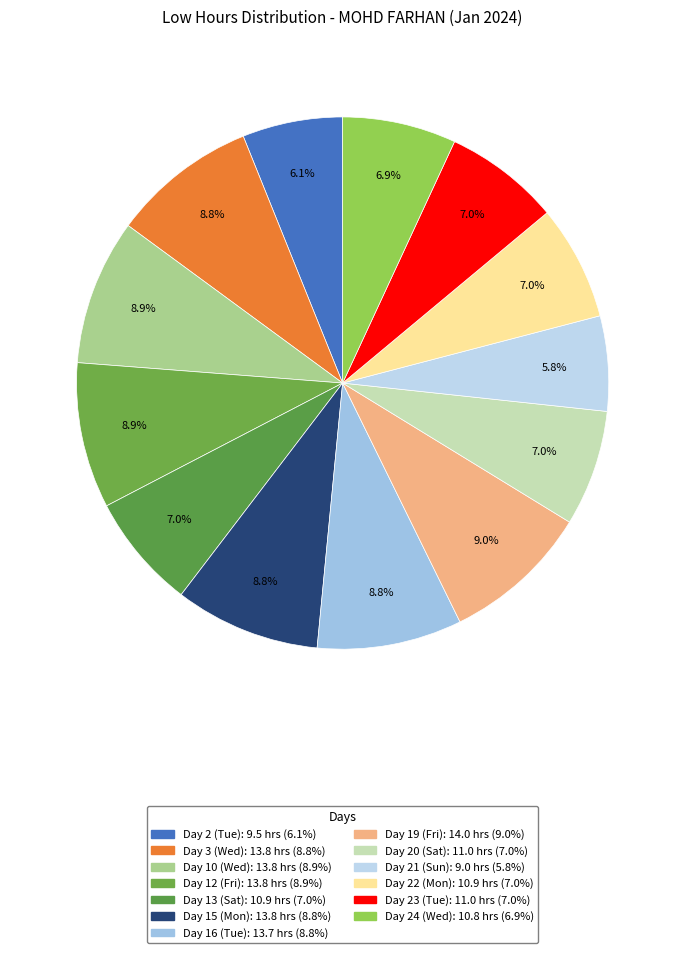

To the nearest percent, what portion does Day 3 (Wed) represent?

9%